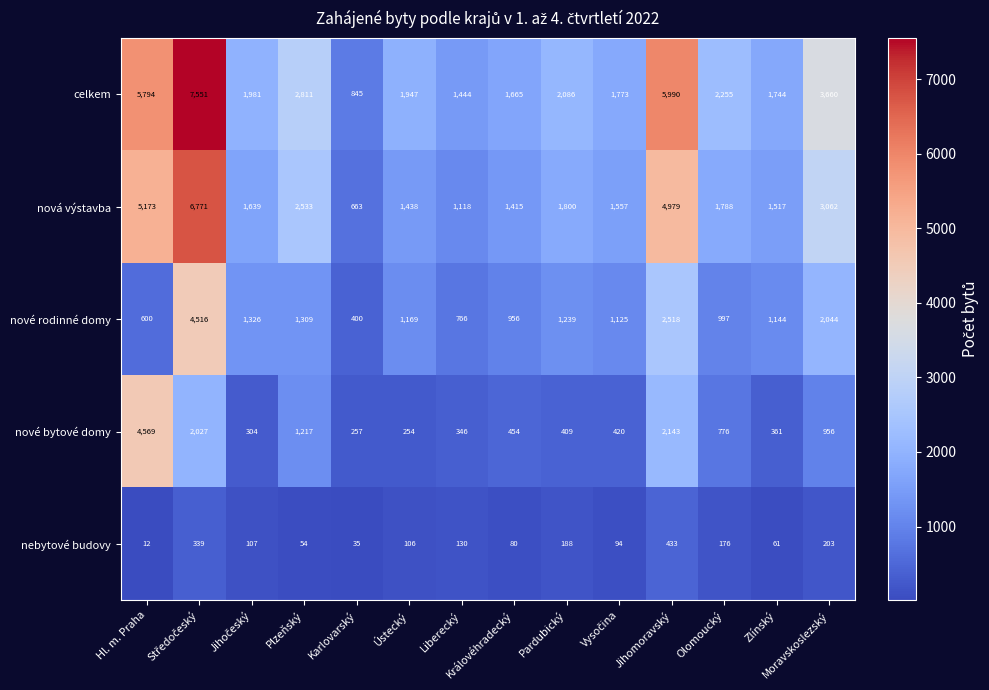

What is the approximate value of nová výstavba at Jihomoravský, to the nearest 10?

4980